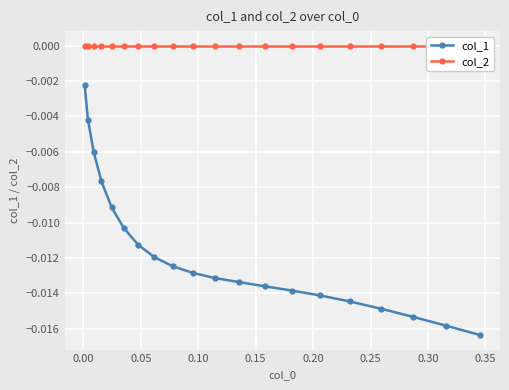

List the series in order of their overall mean, highest first.

col_2, col_1